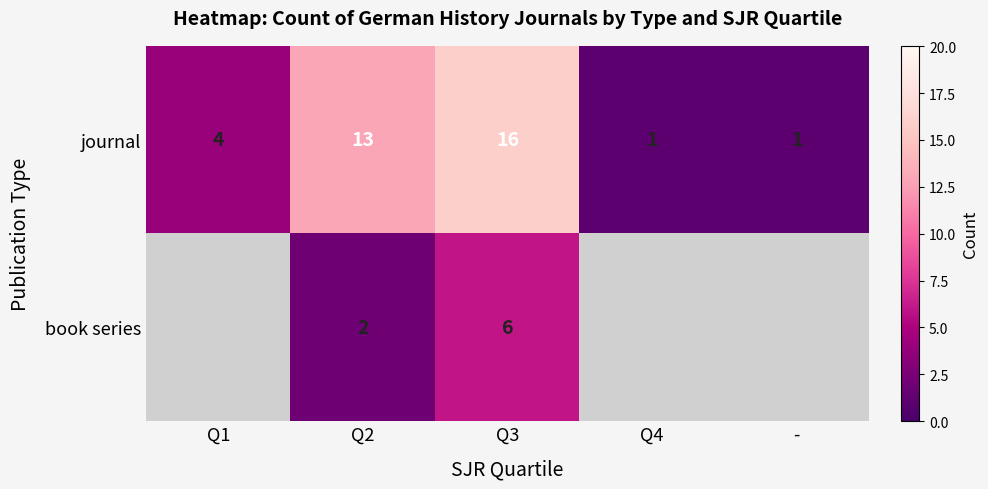

At which category is the sum across all series the highest?

Q3